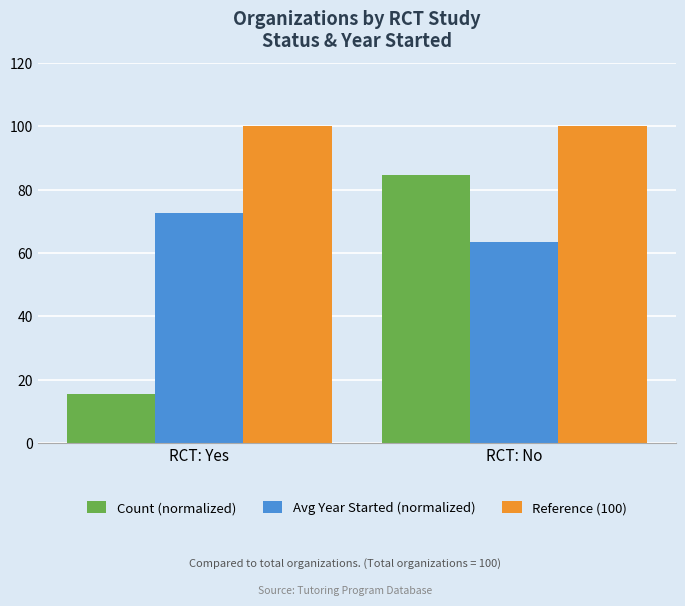

List the labels in order of Avg Year Started (normalized) value, smallest first.

RCT: No, RCT: Yes